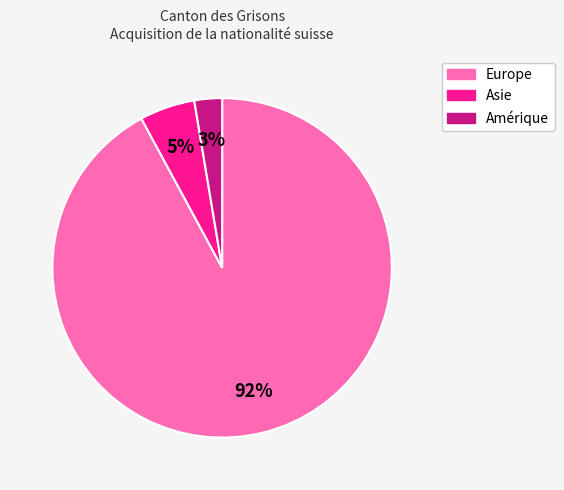

What is the largest slice in the pie chart?

Europe